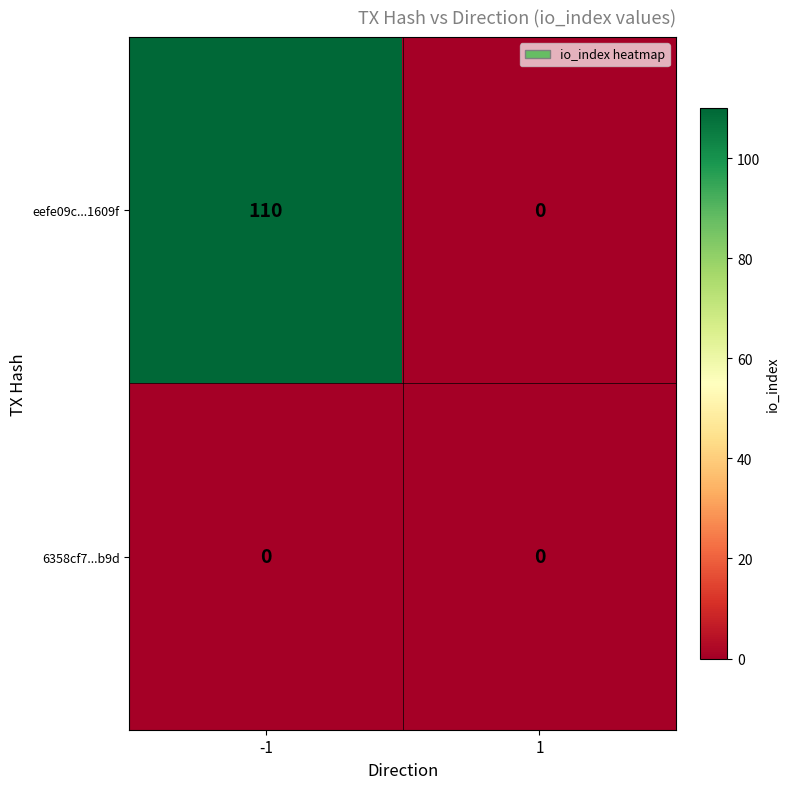

The value of eefe09c...1609f at 1 is 66. True or false?

False